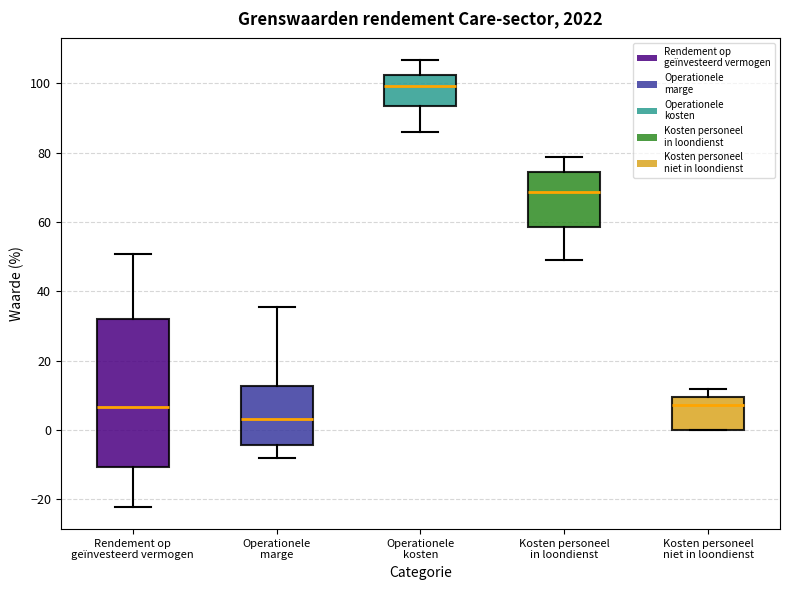

Which box has the highest median line?

Operationele kosten